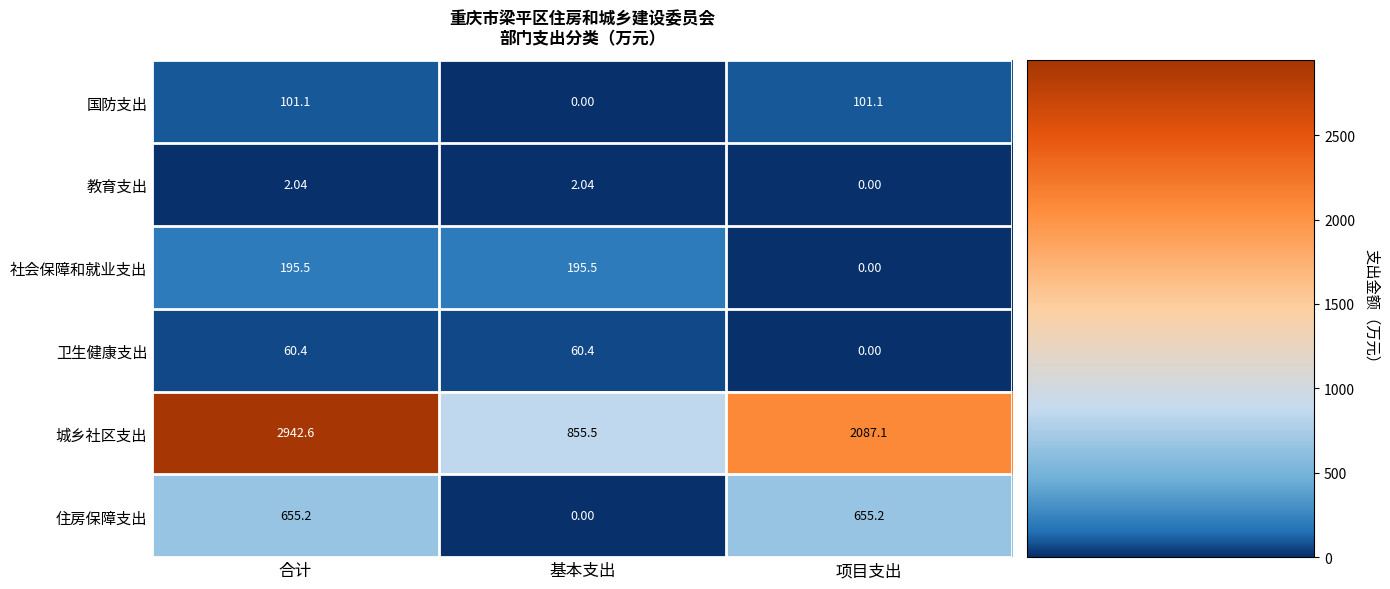

Which series has the largest total across all categories?

城乡社区支出